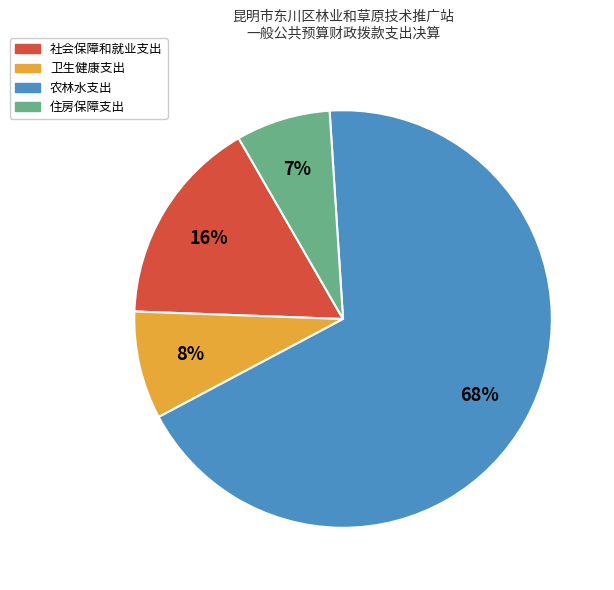

What percentage is the 卫生健康支出 slice, to the nearest percent?

8%